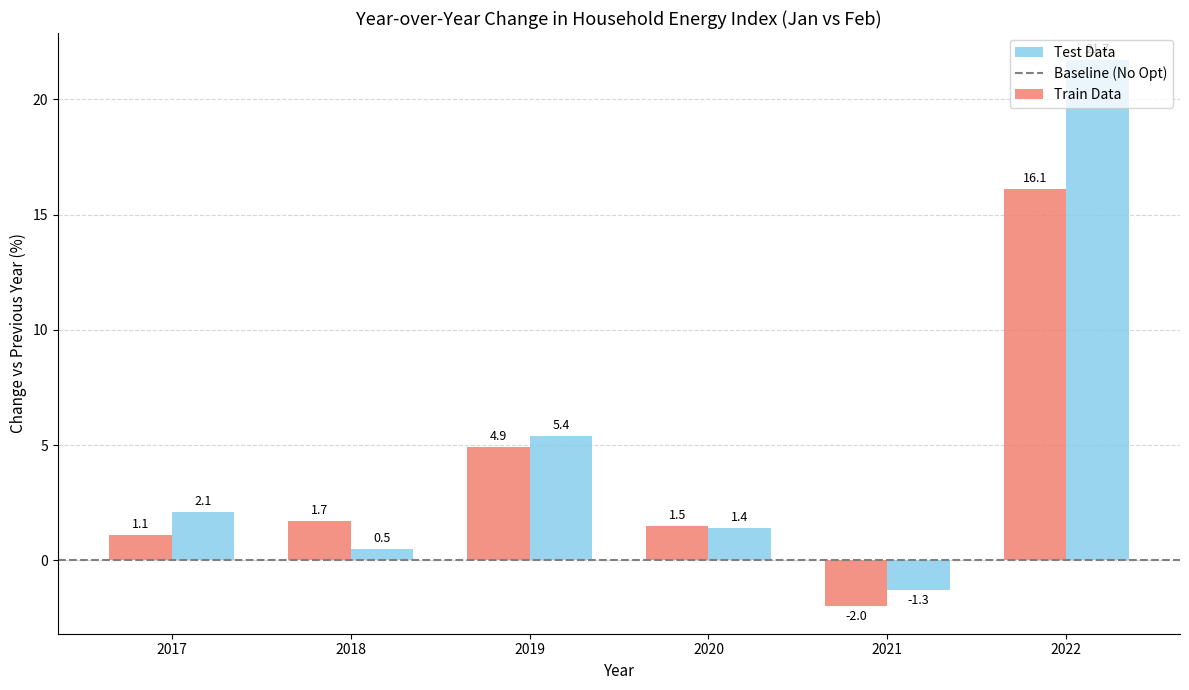

Which series has the widest spread of values?

Test Data